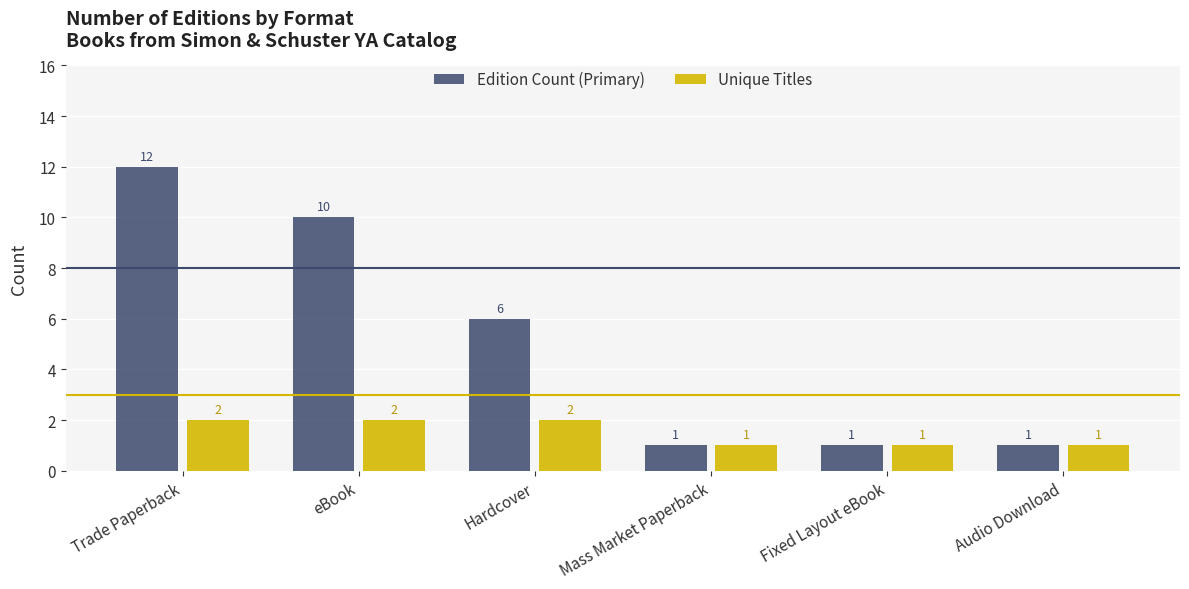

Reading left to right, list all the values displayed in this chart.

Edition Count (Primary): Trade Paperback=12	eBook=10	Hardcover=6	Mass Market Paperback=1	Fixed Layout eBook=1	Audio Download=1
Unique Titles: Trade Paperback=2	eBook=2	Hardcover=2	Mass Market Paperback=1	Fixed Layout eBook=1	Audio Download=1